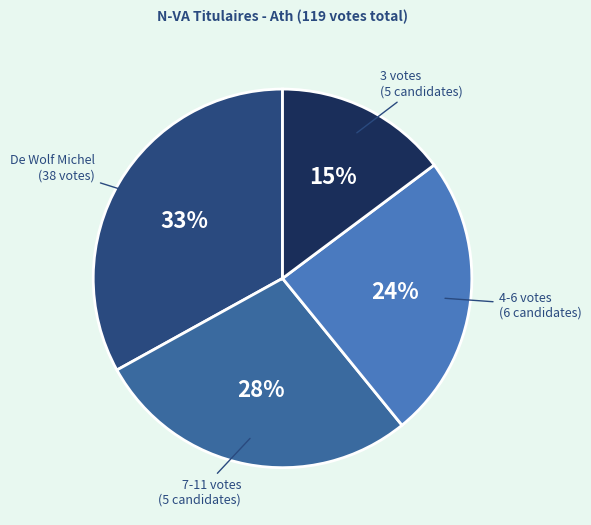

Approximately how many times larger is the value at 3 votes (5 candidates) compared to 7-11 votes (5 candidates)?

0.5